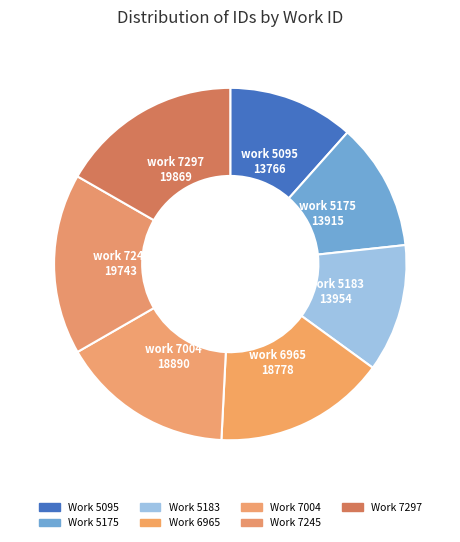

What is the largest slice in the pie chart?

7297